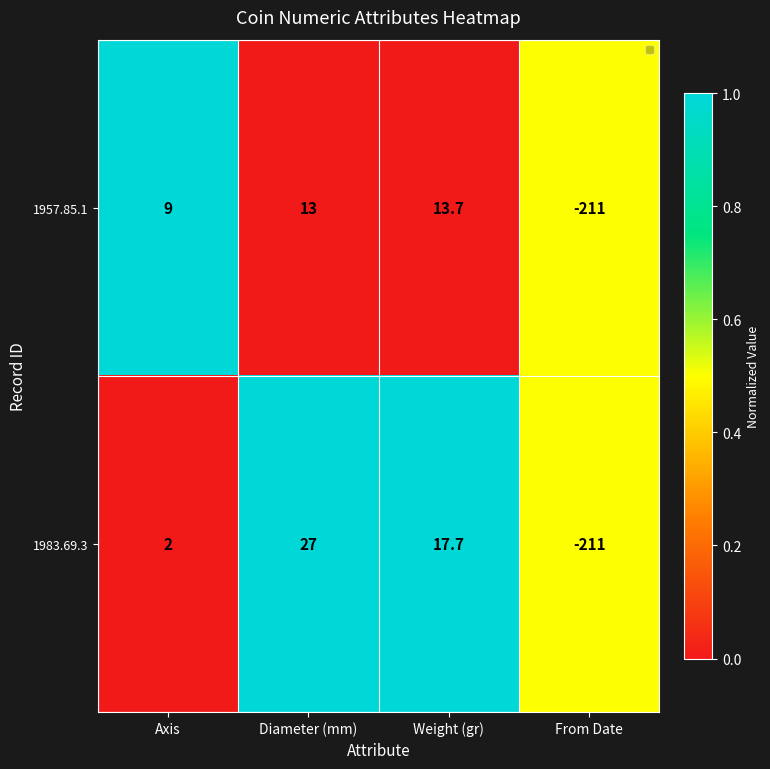

Rank the series by their maximum value, from lowest to highest.

1957.85.1, 1983.69.3